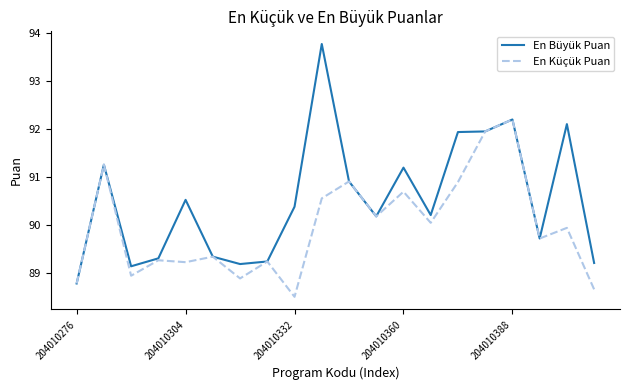

List the series in order of their peak value, highest first.

En Büyük Puan, En Küçük Puan